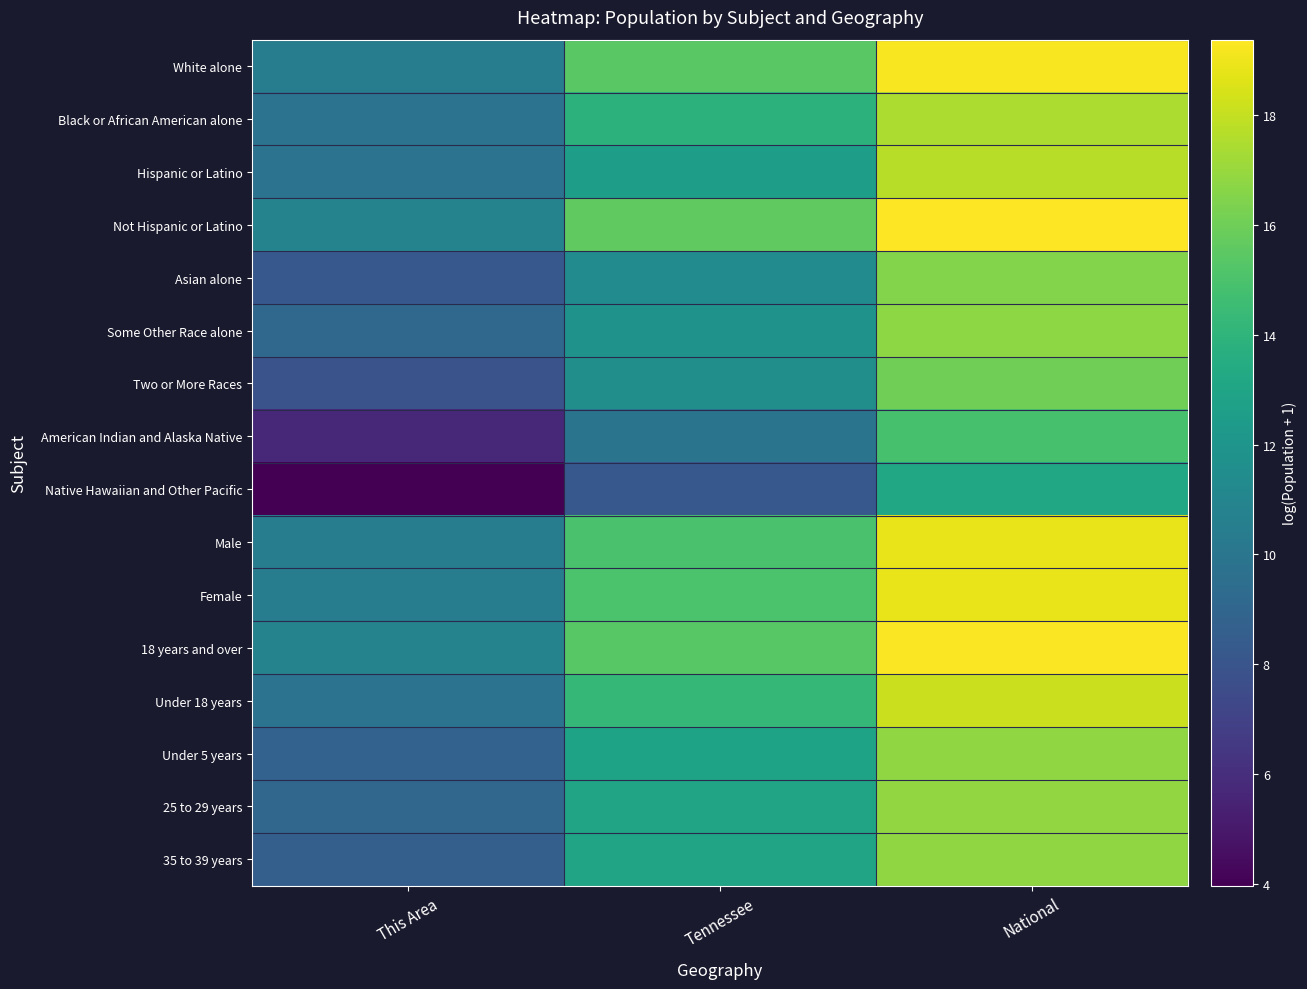

How many data points does each series have?

3